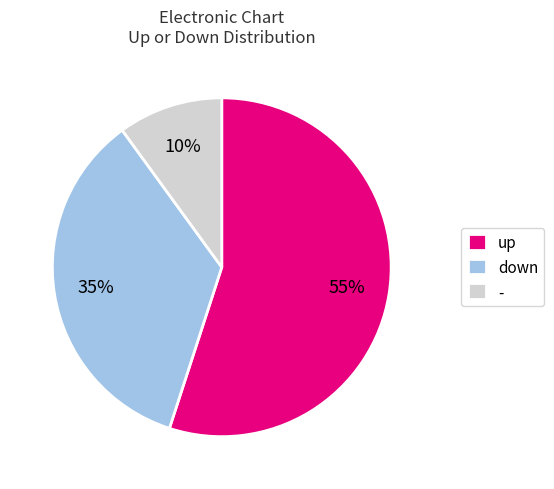

To the nearest percent, what is the difference between the largest and smallest slice percentages?

45%